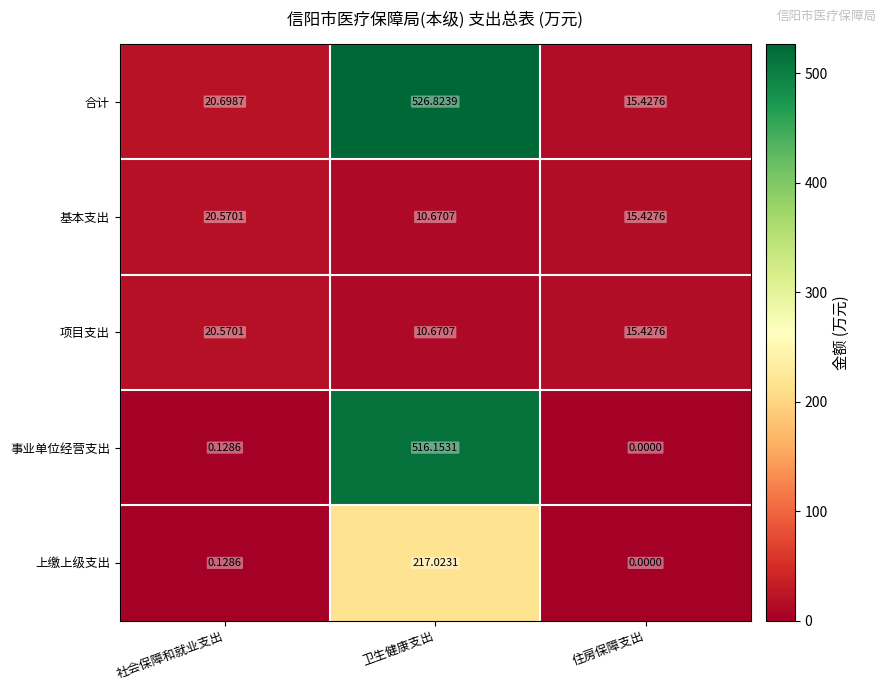

At which label is 上缴上级支出 closest to 108?

社会保障和就业支出